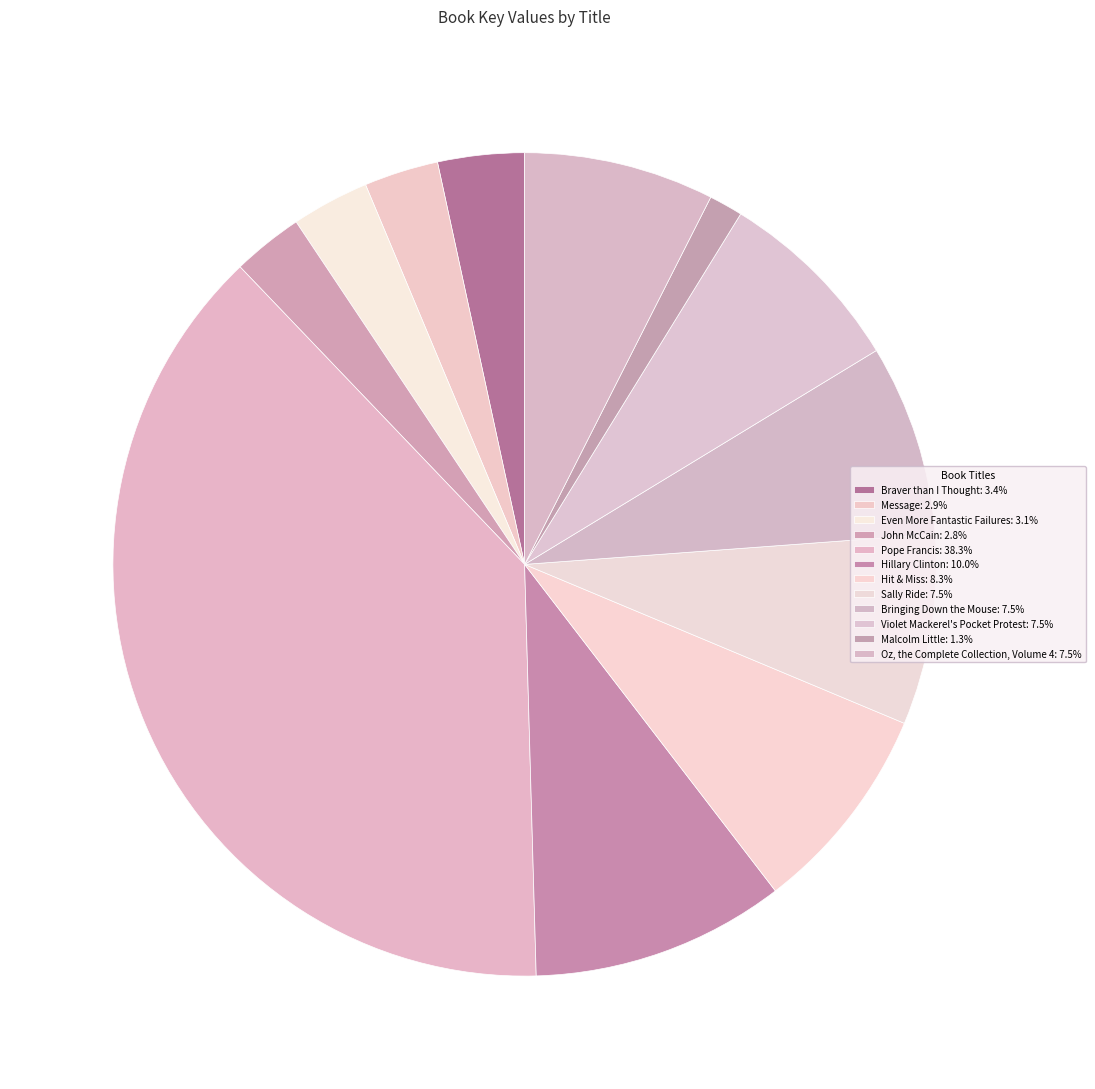

What is the smallest slice in the pie chart?

Malcolm Little